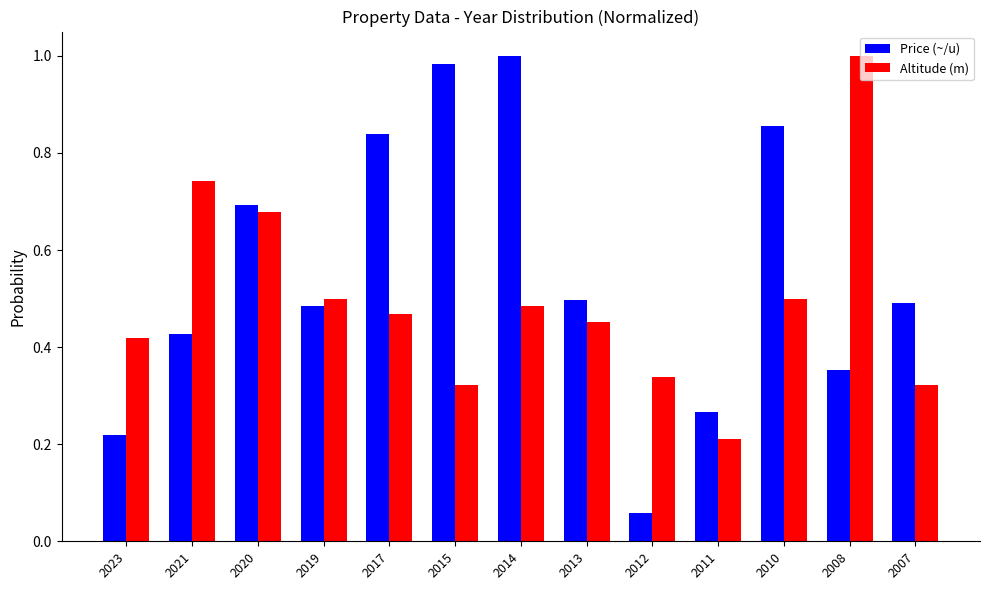

True or false: Altitude (m) has a value of 0.5 at 2010.

True